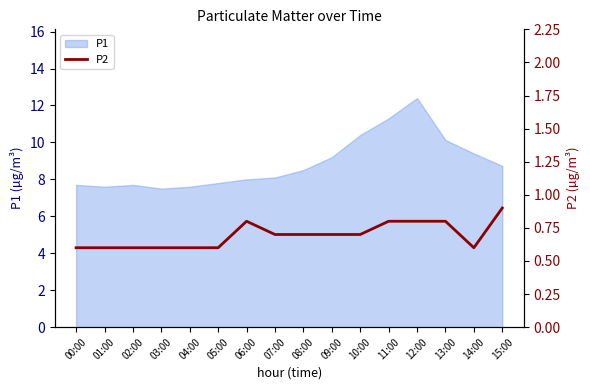

How many lines are shown in the chart?

1